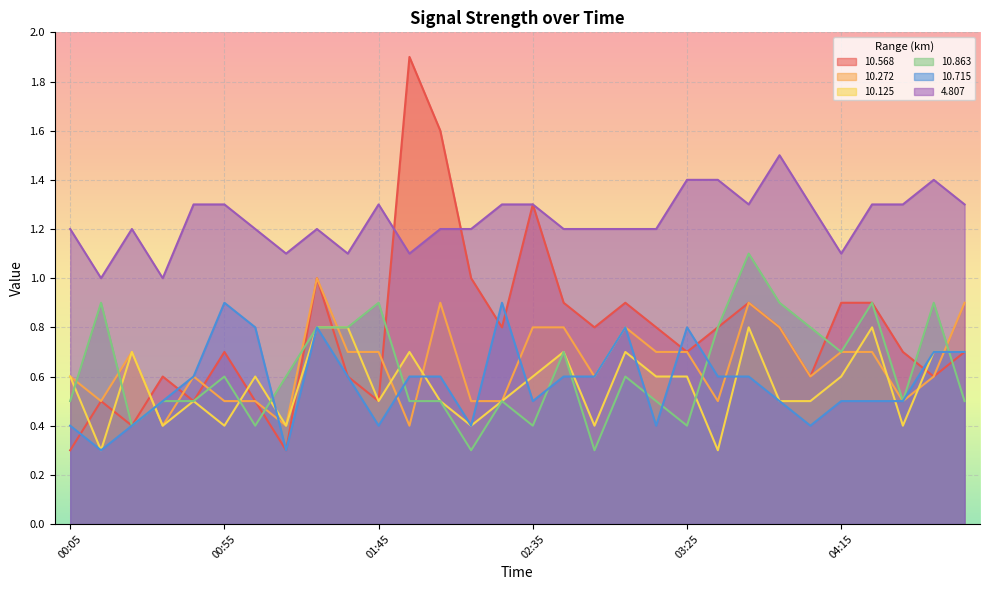

How many interior local valleys does the 10.568 series have?

9